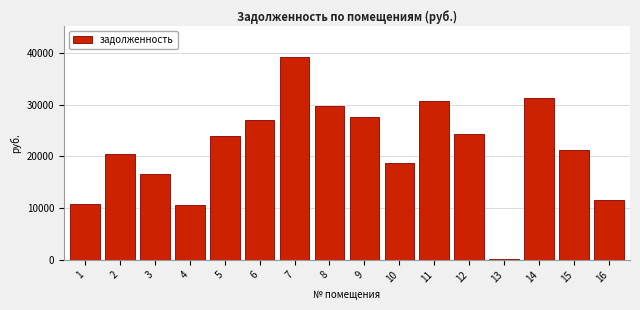

Is it true that the value at 5 is 23930.6?

True